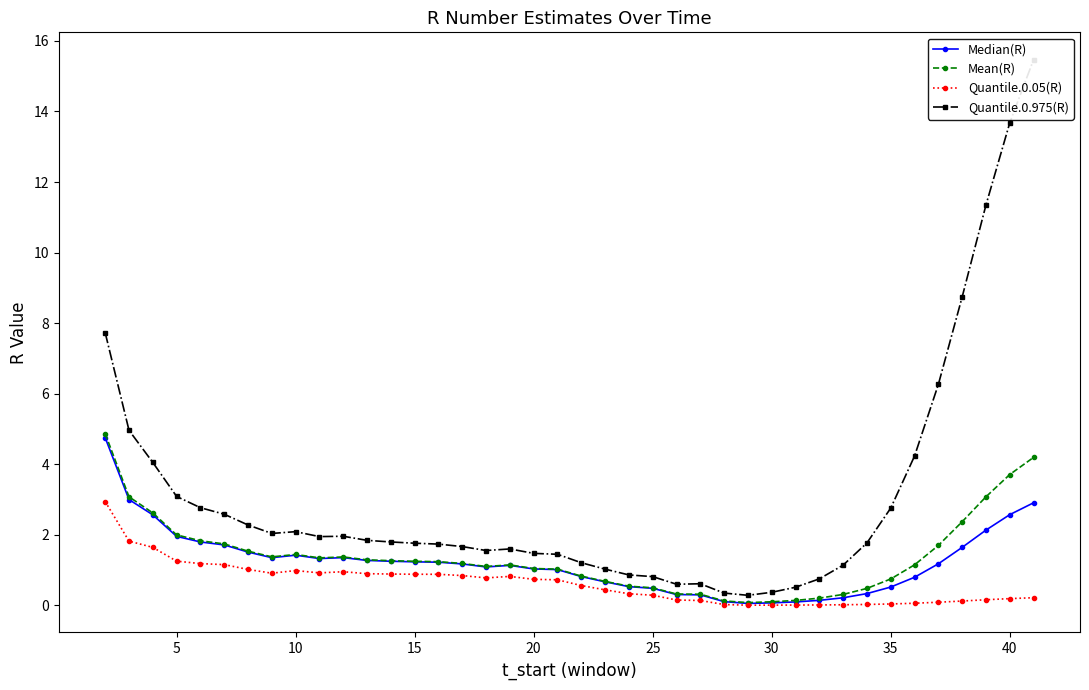

The Median(R) series shows 0.5 at 35. True or false?

True